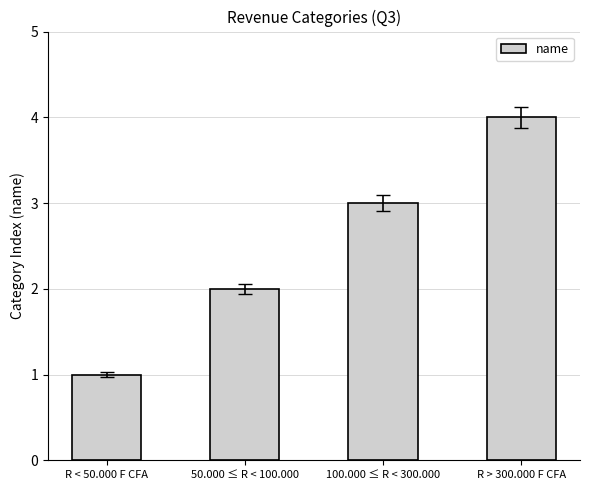

List the labels in order of value, smallest first.

R < 50.000 F CFA, 50.000 ≤ R < 100.000, 100.000 ≤ R < 300.000, R > 300.000 F CFA